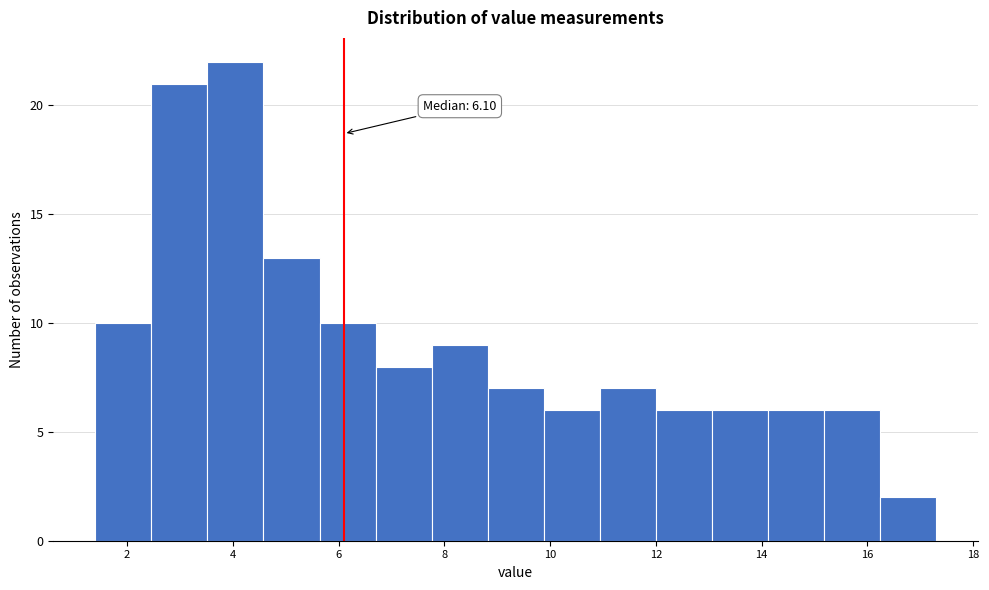

Over which range of the x-axis is the bar tallest?

3.52 to 4.58